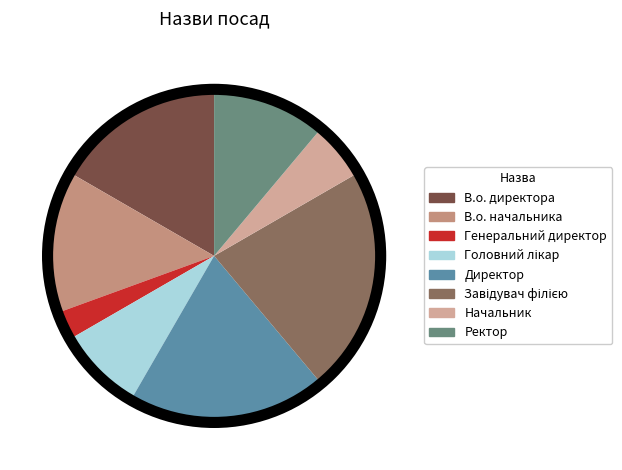

To the nearest percent, what portion does Завідувач філією represent?

22%